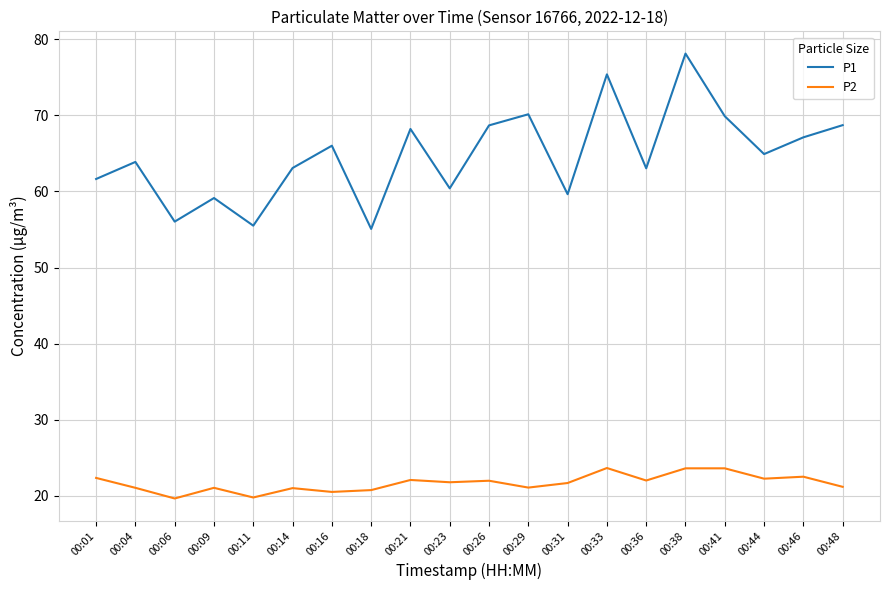

The P2 series shows 6.8 at 00:18. True or false?

False